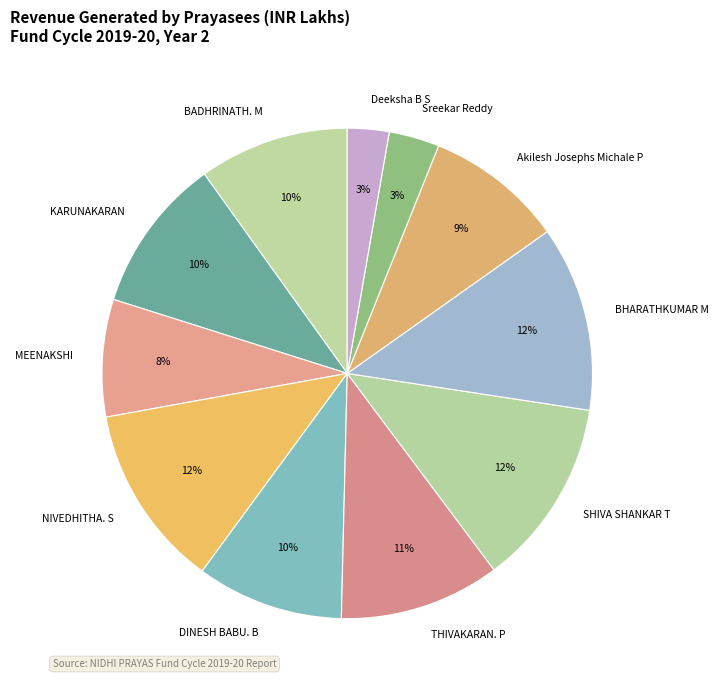

To the nearest percent, what is the average slice percentage?

9%